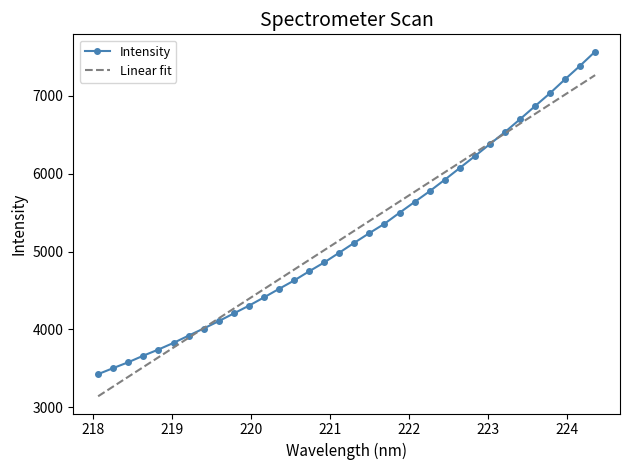

List the series in order of their peak value, lowest first.

Linear fit, Intensity